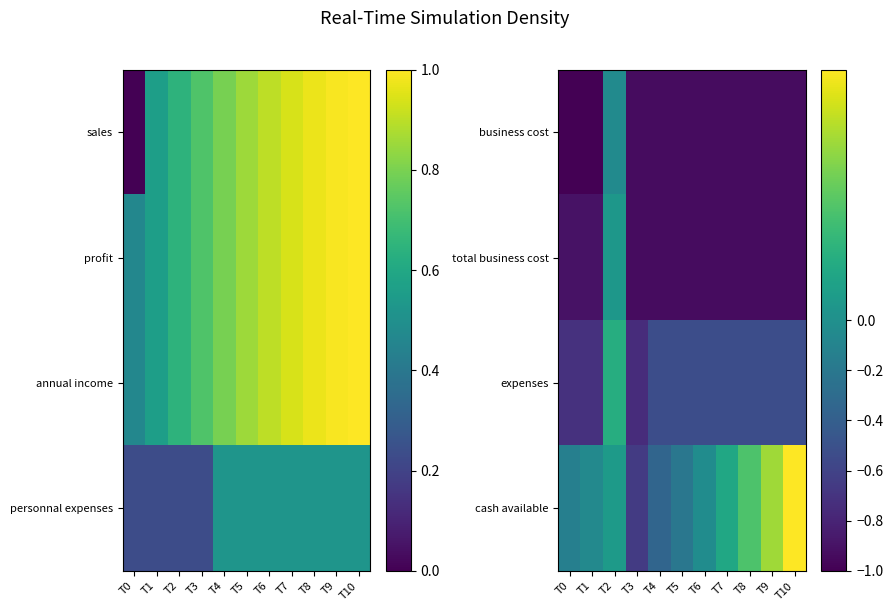

What is the sum of all expenses values?

-5.6